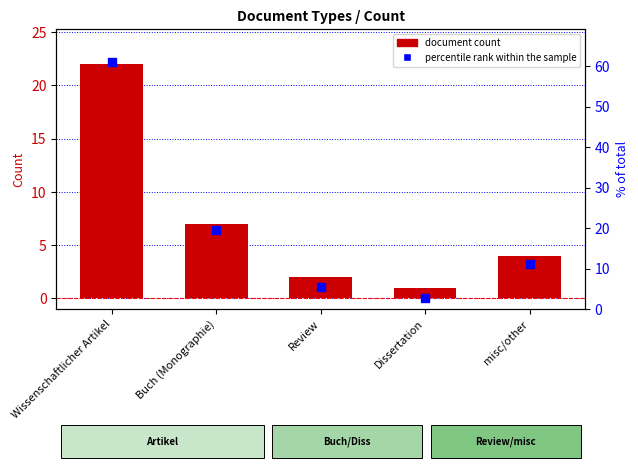

Which series has the largest Y range (max minus min)?

percentile rank within the sample